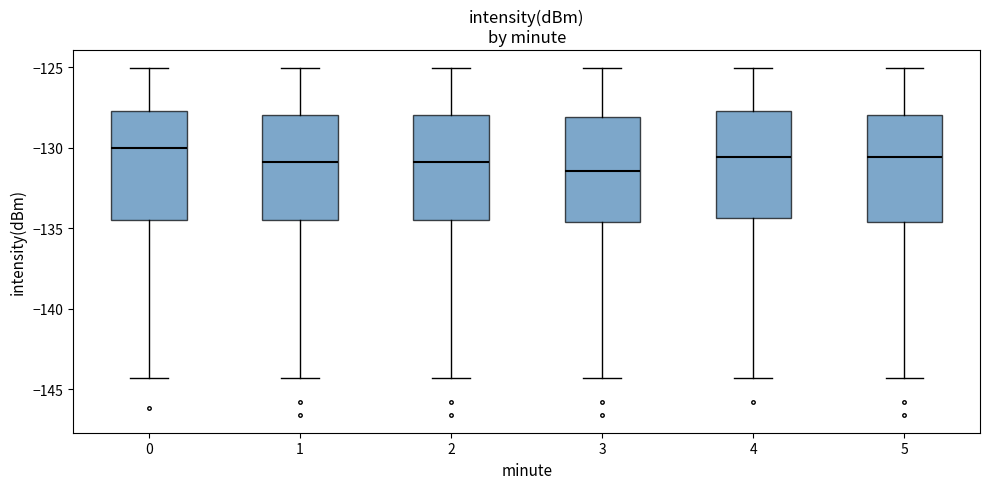

Which box has the lowest median line?

3